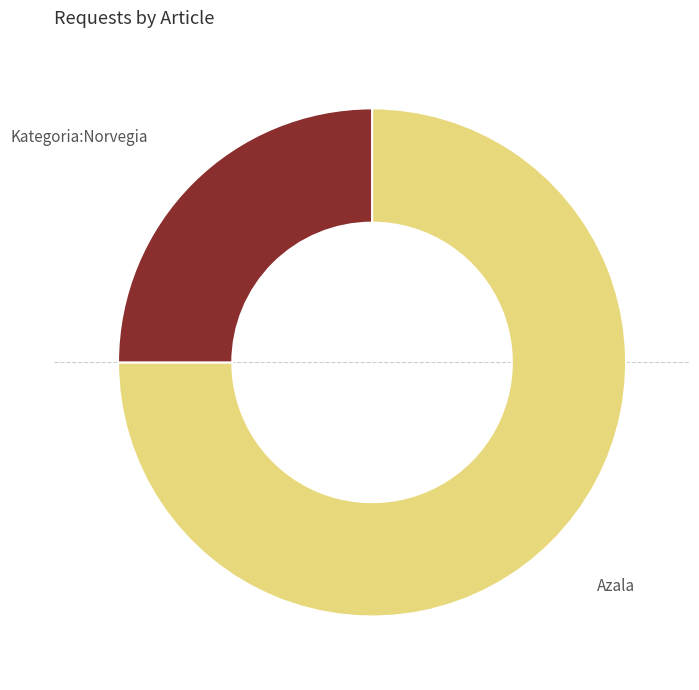

Between Kategoria:Norvegia and Azala, which is larger?

Azala